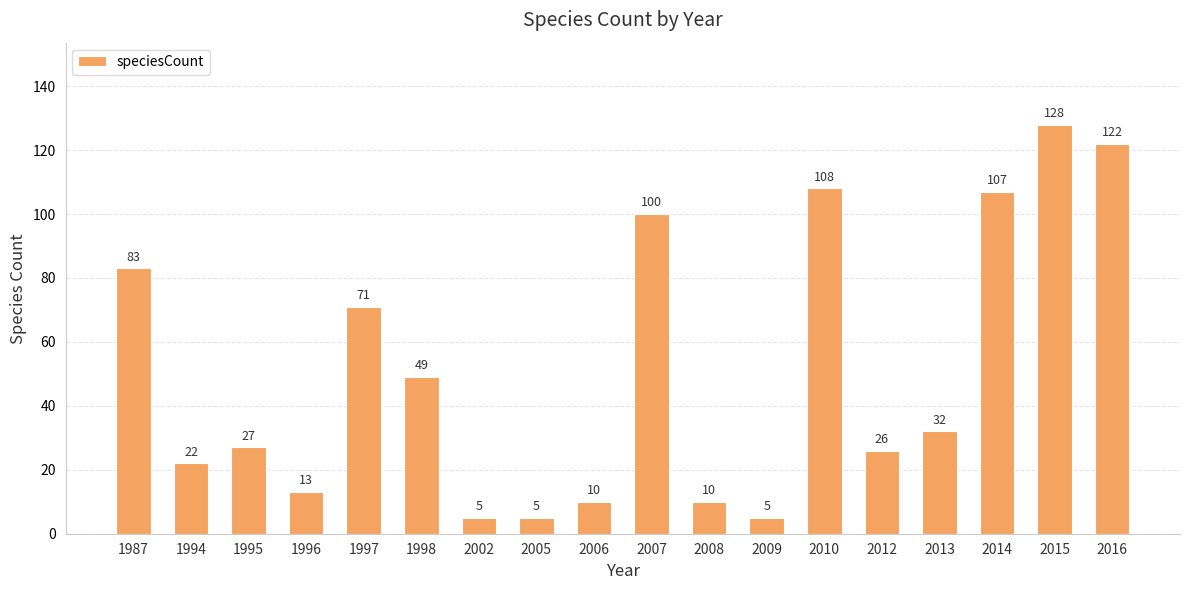

Reading left to right, list all the values displayed in this chart.

1987=83	1994=22	1995=27	1996=13	1997=71	1998=49	2002=5	2005=5	2006=10	2007=100	2008=10	2009=5	2010=108	2012=26	2013=32	2014=107	2015=128	2016=122